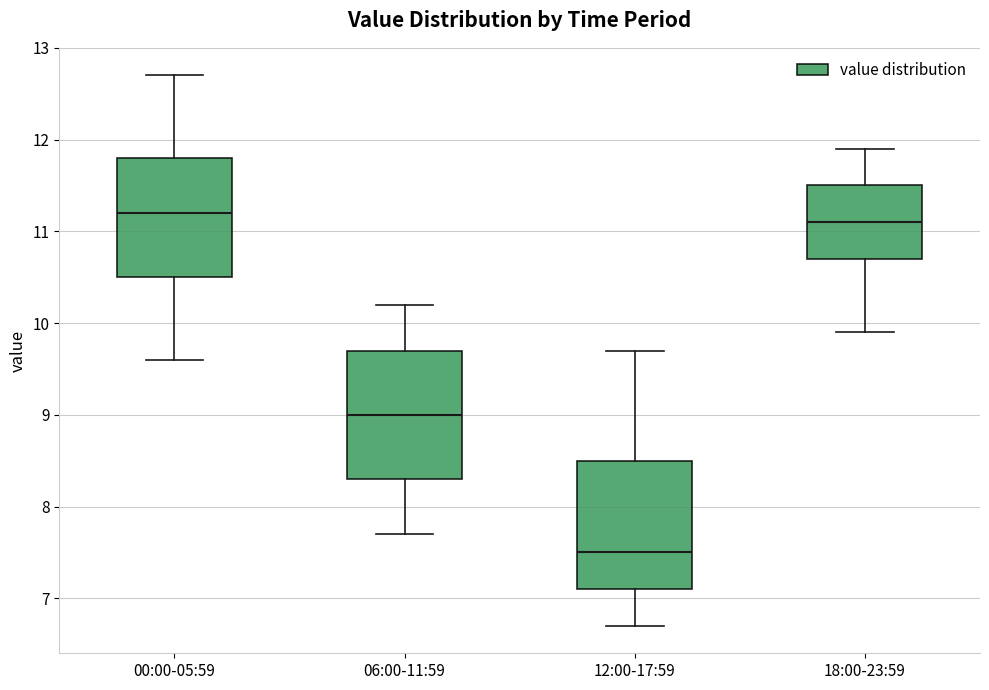

Where does the median line of the box for 06:00-11:59 sit on the y-axis? The values are not printed on the chart, so give them approximately, as read against the axis.

9.0